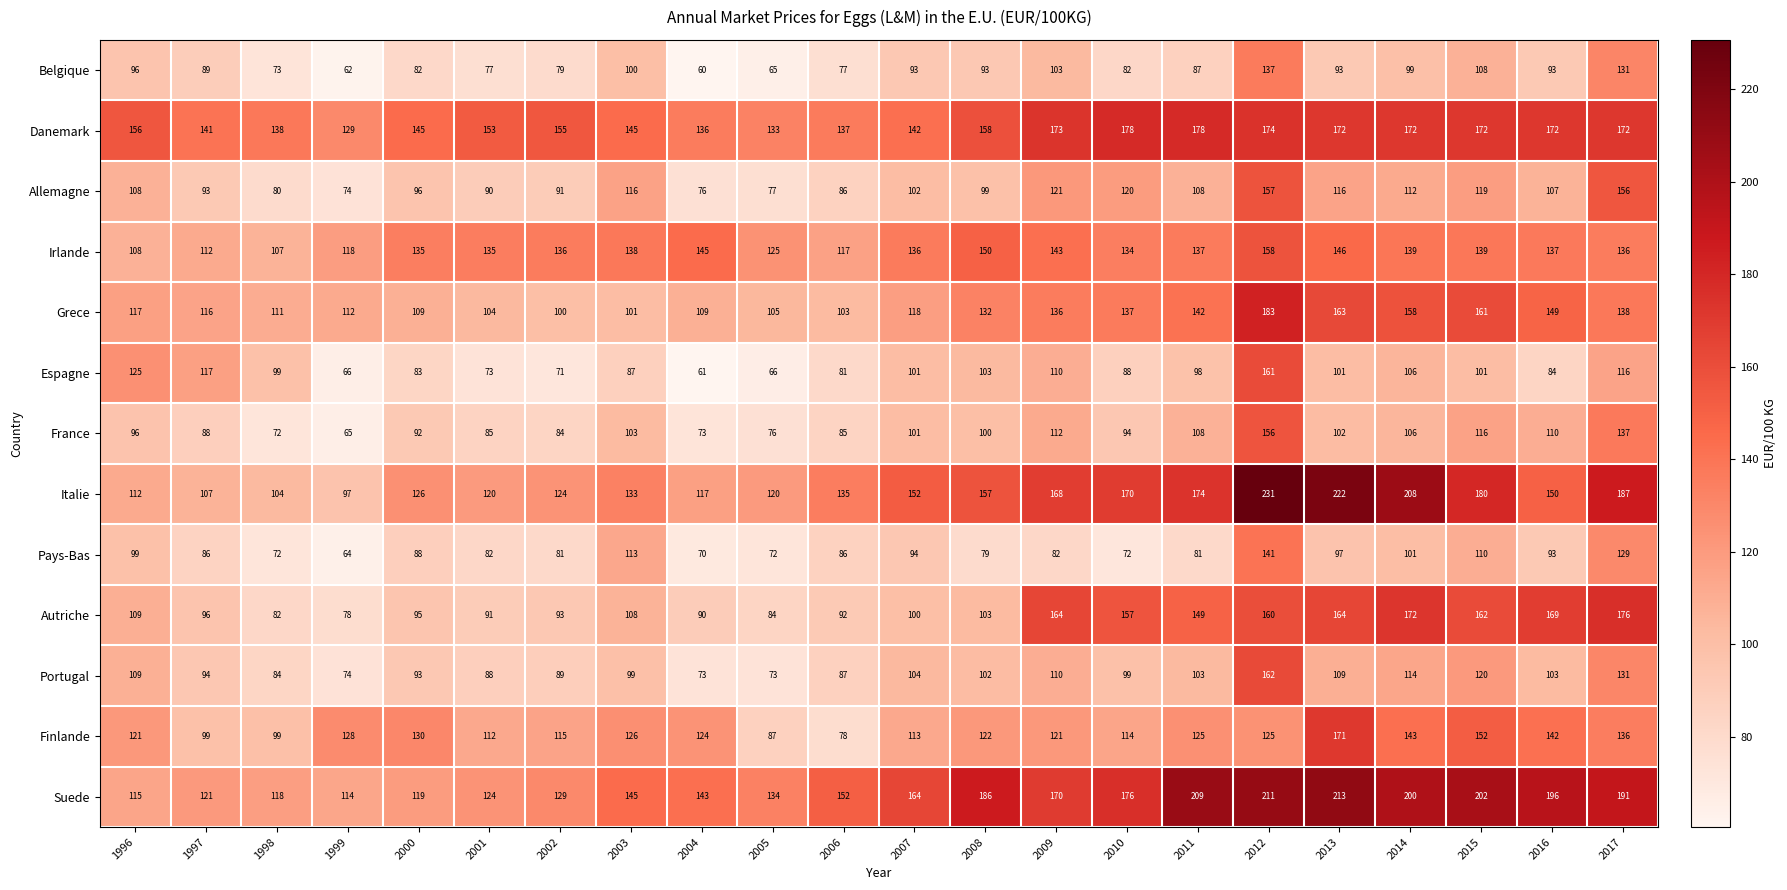

Is the value of France at 2010 greater than the value of Autriche at 2013?

No